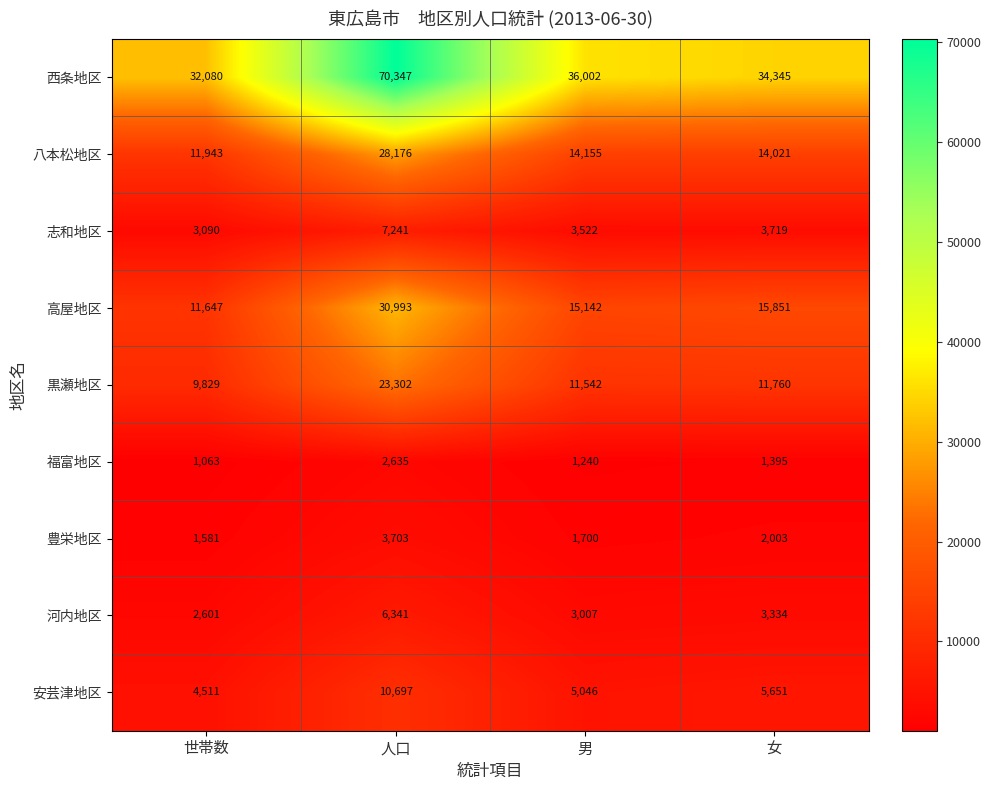

Which series has the widest spread of values?

西条地区